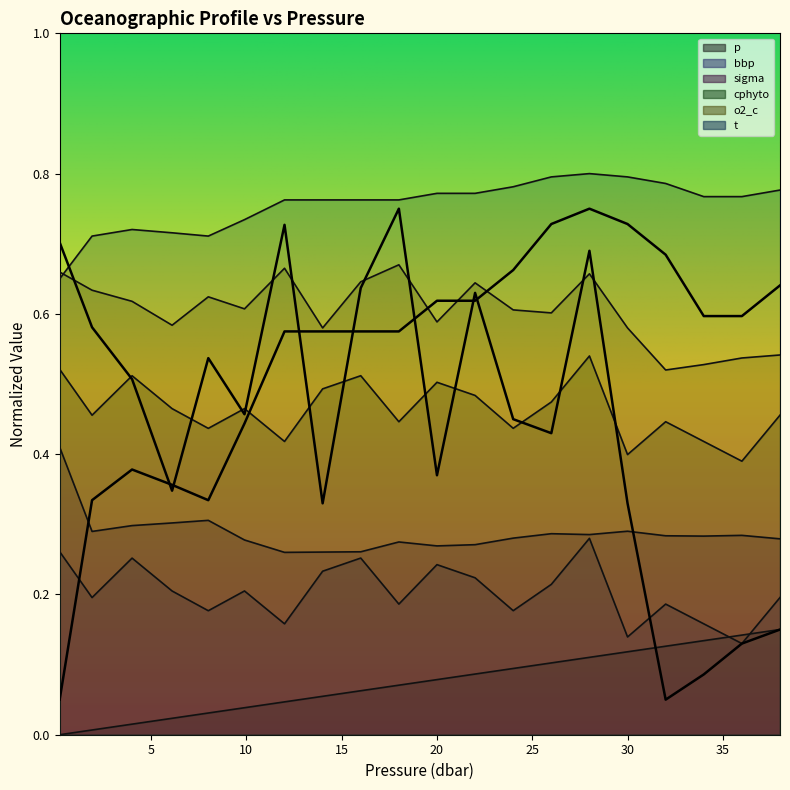

Is the value of o2_c at 24.0 greater than the value of bbp at 4.0?

Yes